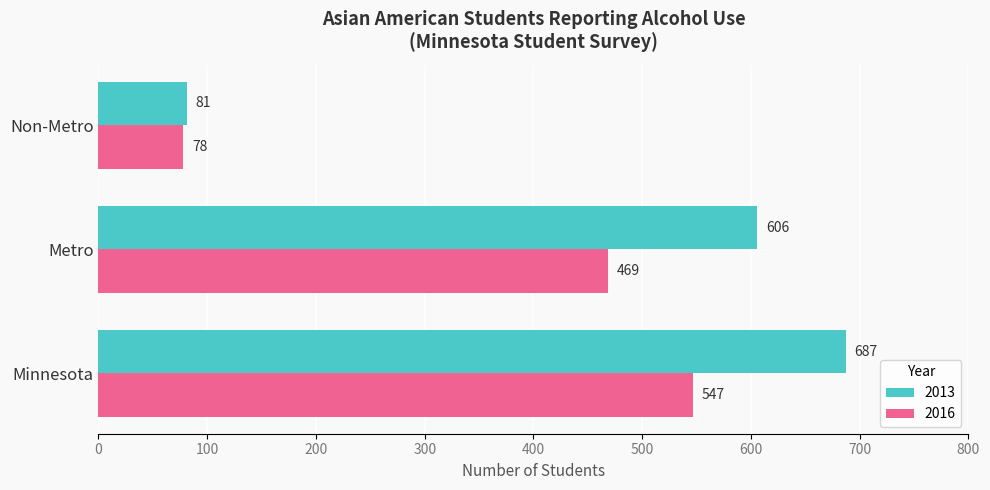

List the series in order of their peak value, highest first.

2013, 2016